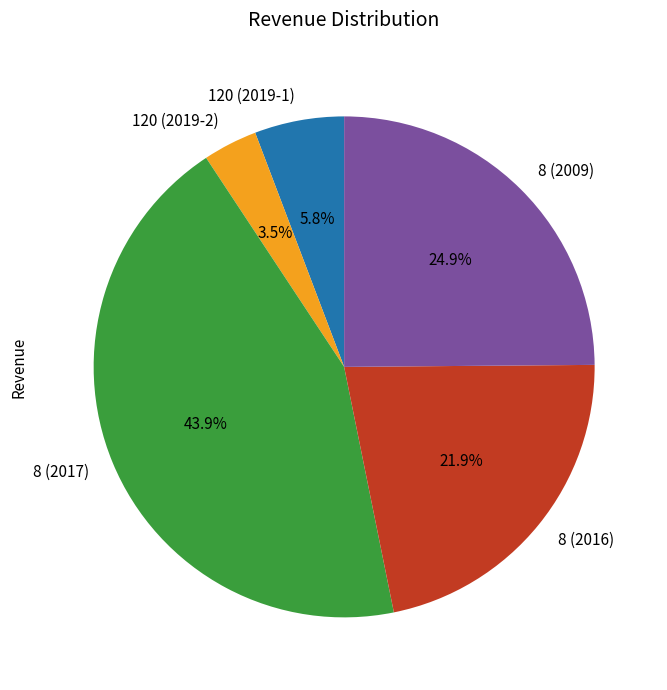

Which slice is the smallest?

120 (2019-2)